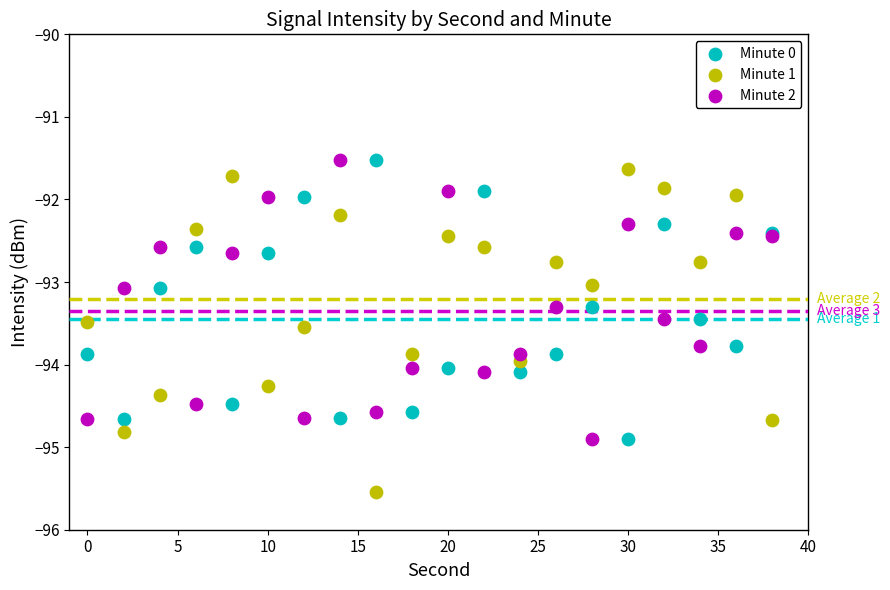

Which series has the largest Y range (max minus min)?

Minute 1